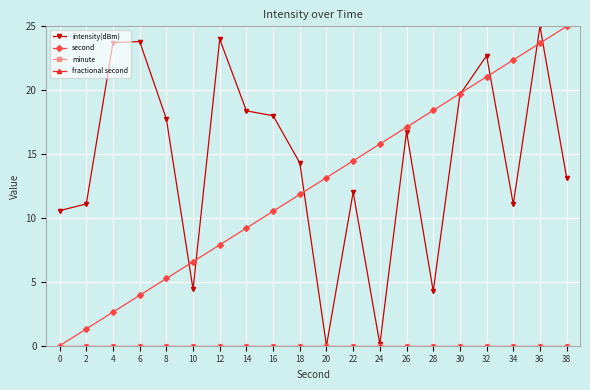

At how many categories does at least one series exceed 18?

11